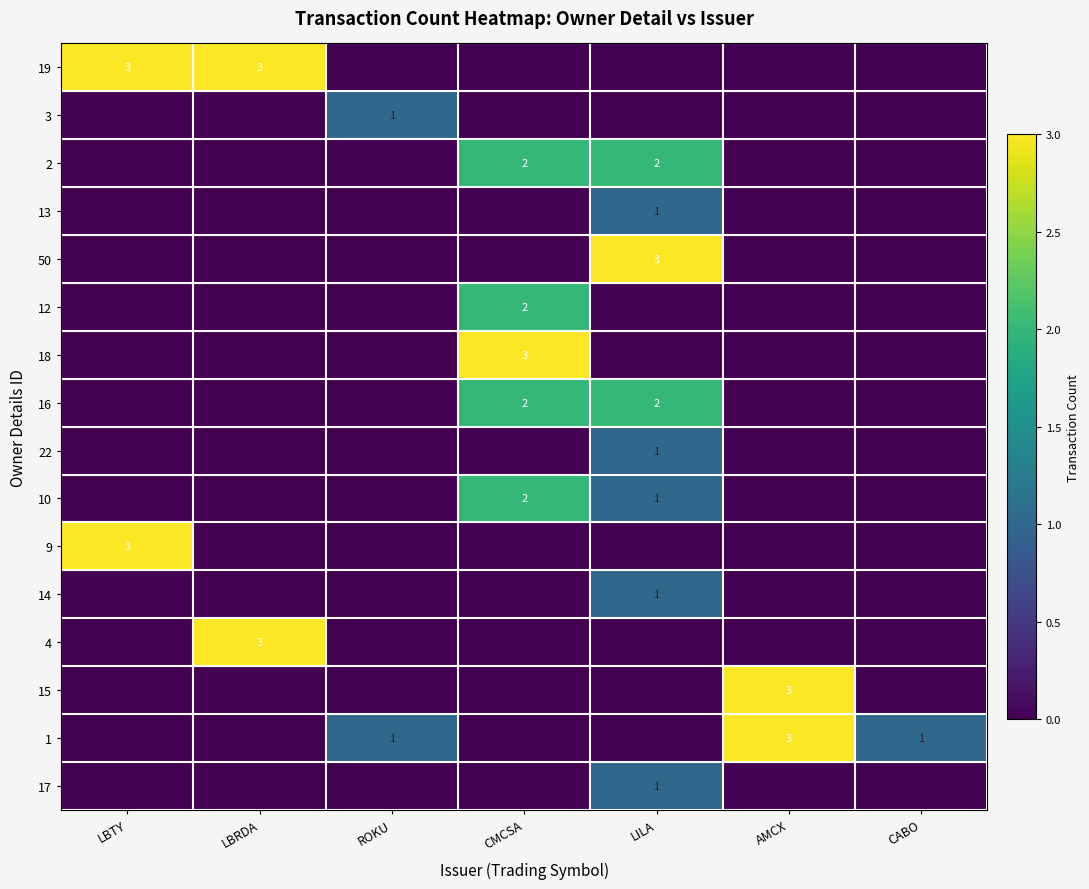

The 19 series shows 3 at LBTY. True or false?

True